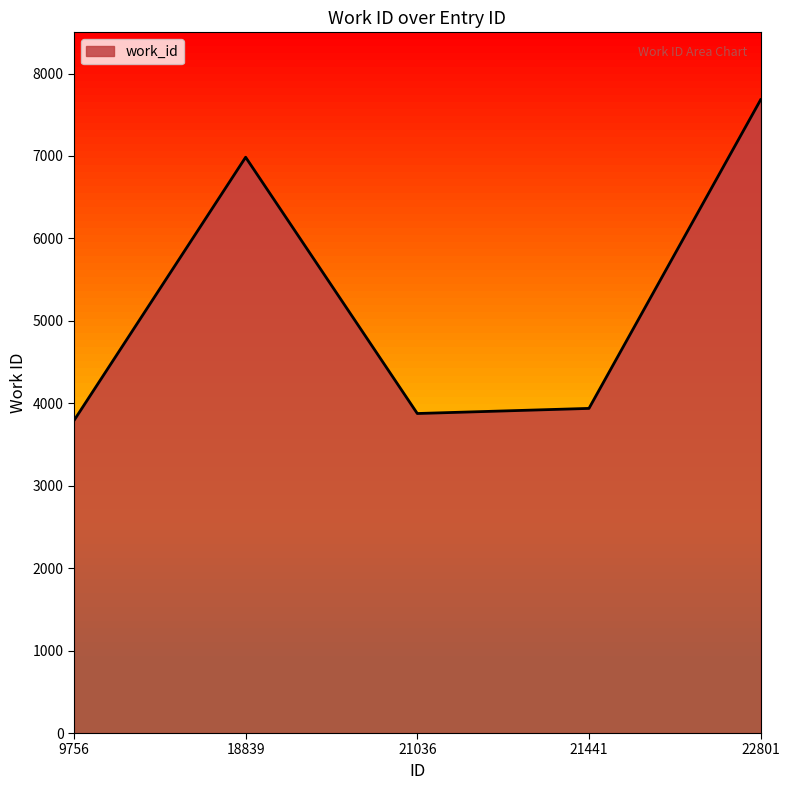

How many interior local peaks (higher than both neighbors) does the data have?

1